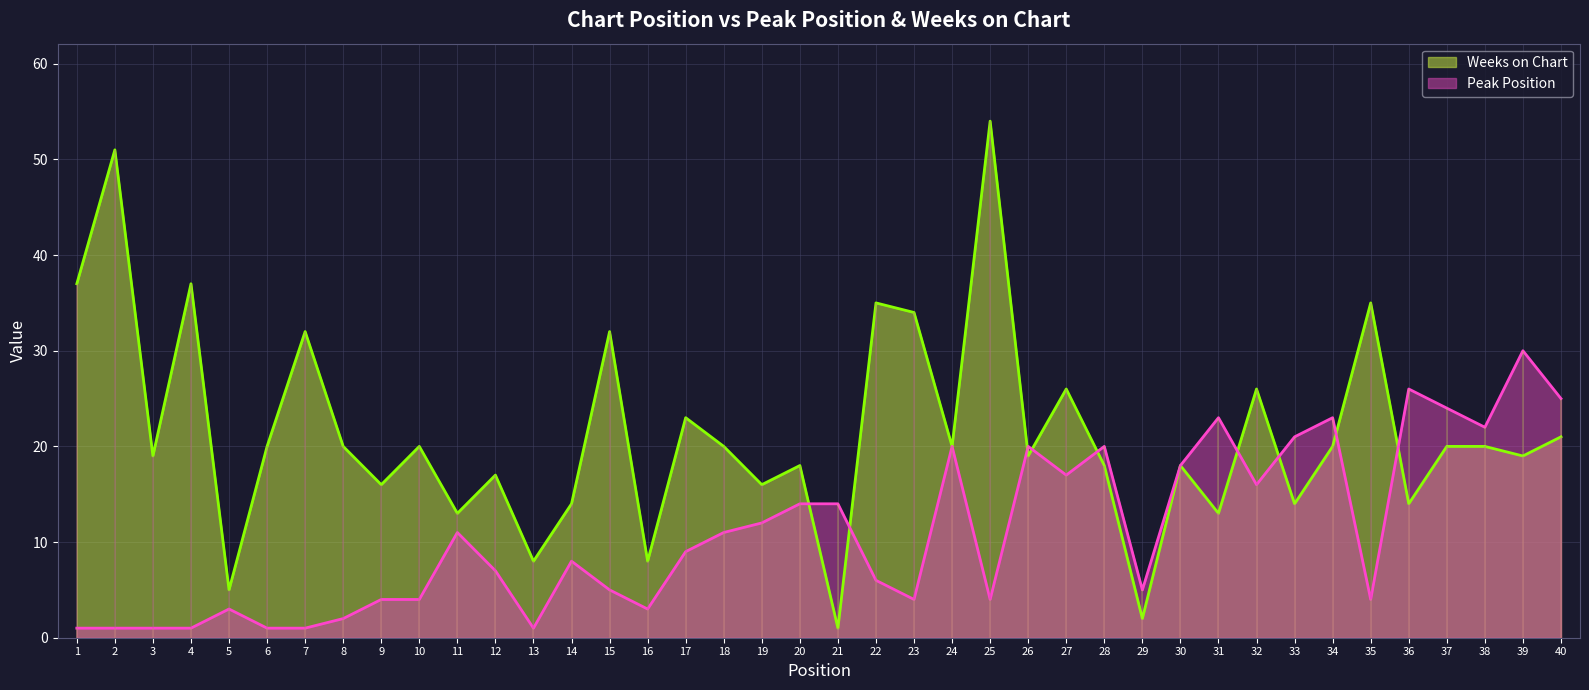

How many lines are shown in the chart?

2